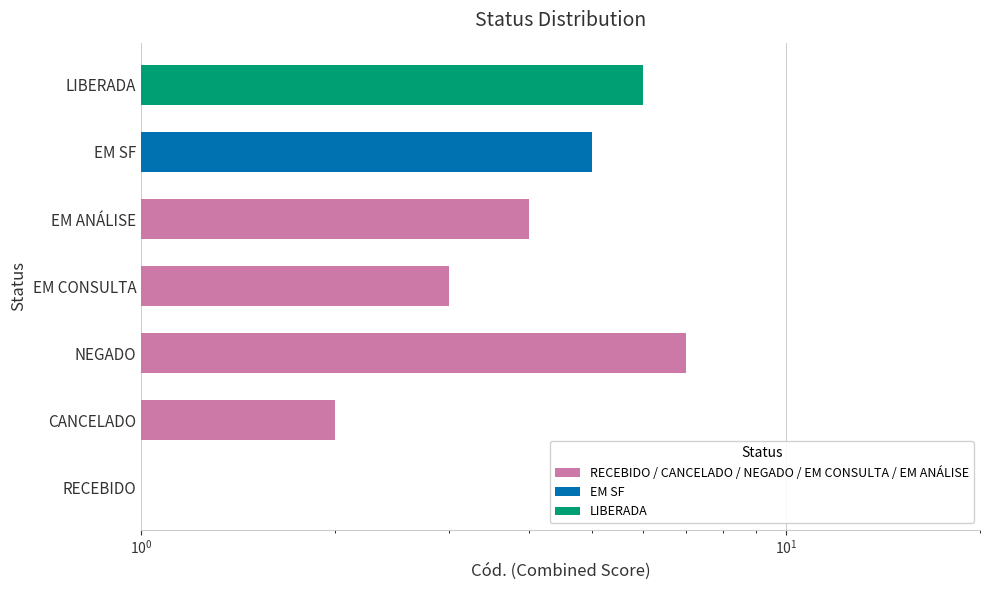

Reading right to left, what are all the values shown in this chart?

6	5	4	3	7	2	1